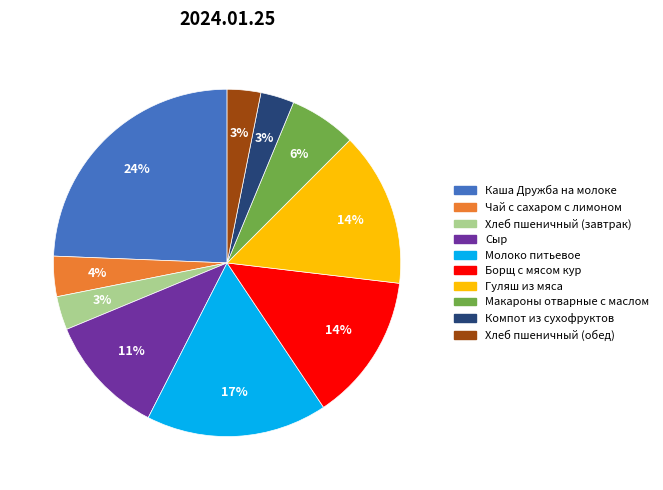

Is it true that Хлеб пшеничный (завтрак) is 16% of the pie?

False